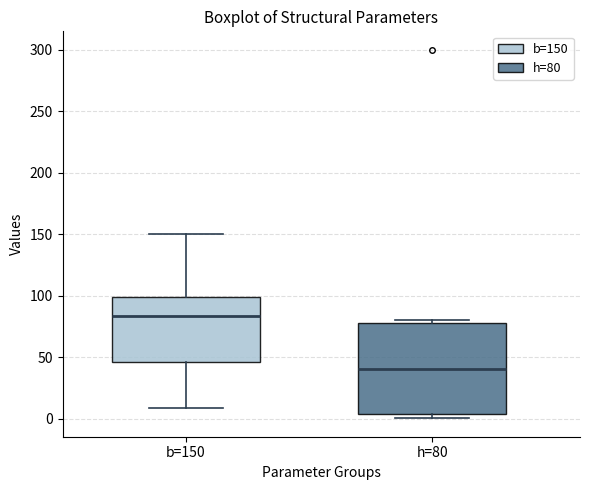

Reading left to right, read every box against the y-axis: the position of its median line, the range the box covers, and the ends of its whiskers. The values are not printed on the chart, so give them approximately, as read against the axis.

b=150: median 85, box 45 to 100, whiskers 10 to 150
h=80: median 40, box 5 to 75, whiskers 0 to 80